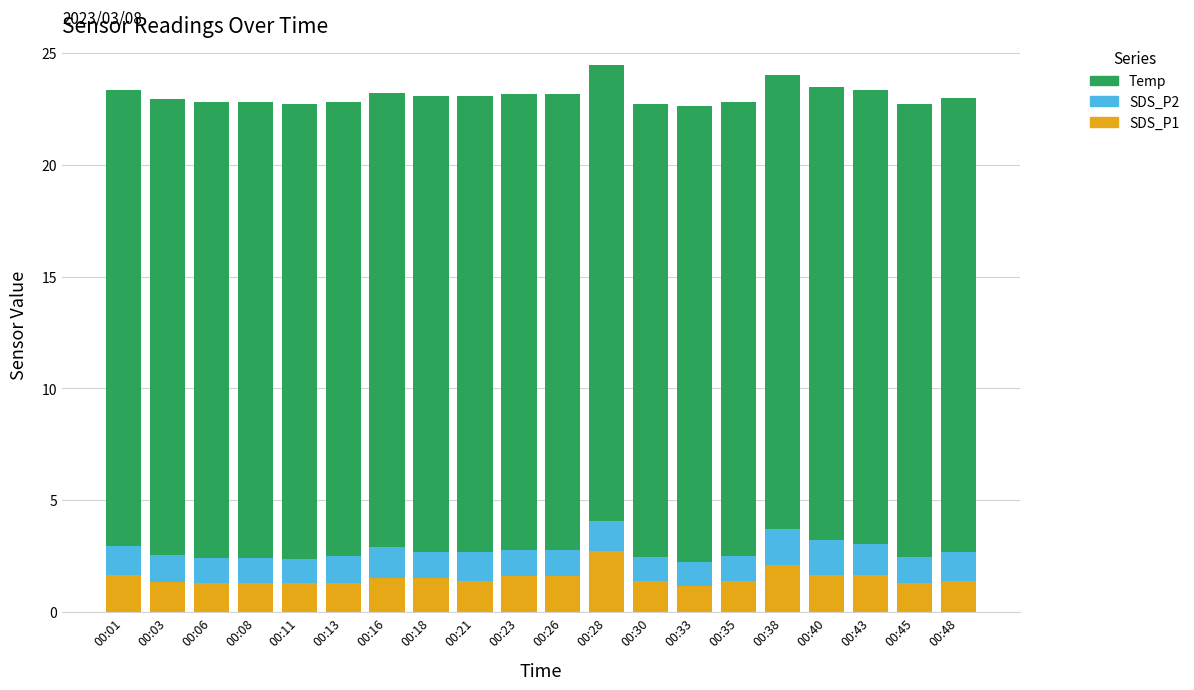

The value of SDS_P1 at 00:06 is 1.3. True or false?

True